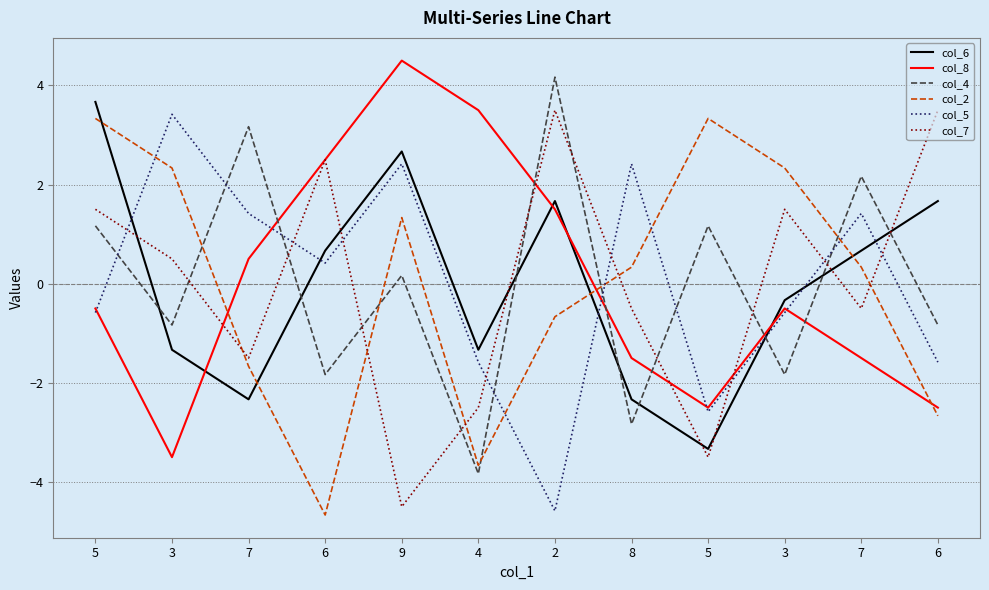

How many lines are shown in the chart?

6